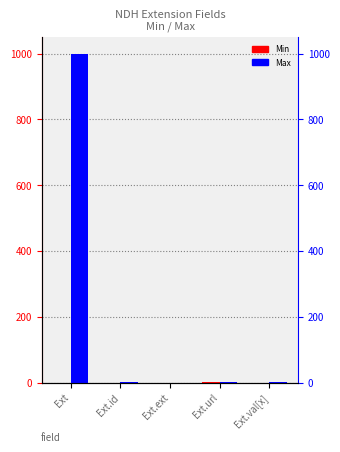

What are all the series names shown in the legend?

Min, Max